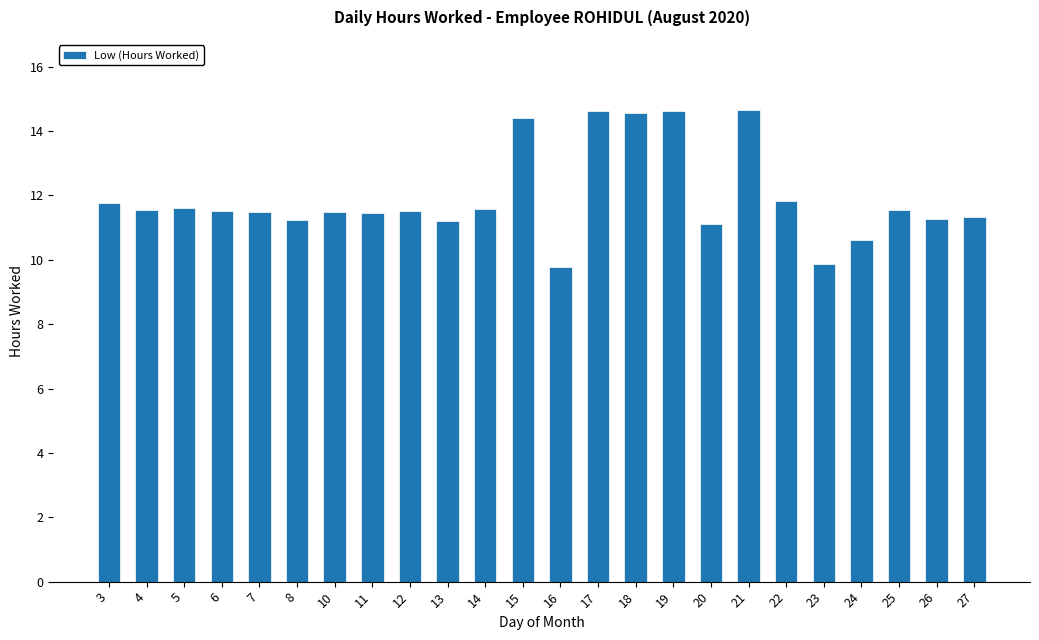

How many bars are there in total?

24